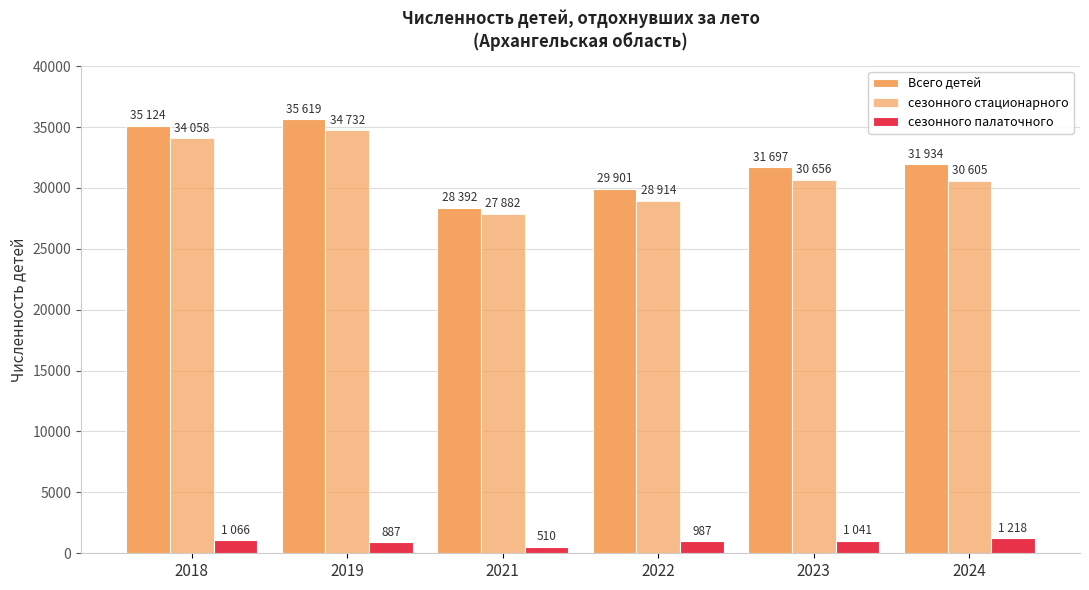

How many series are shown in this chart?

3